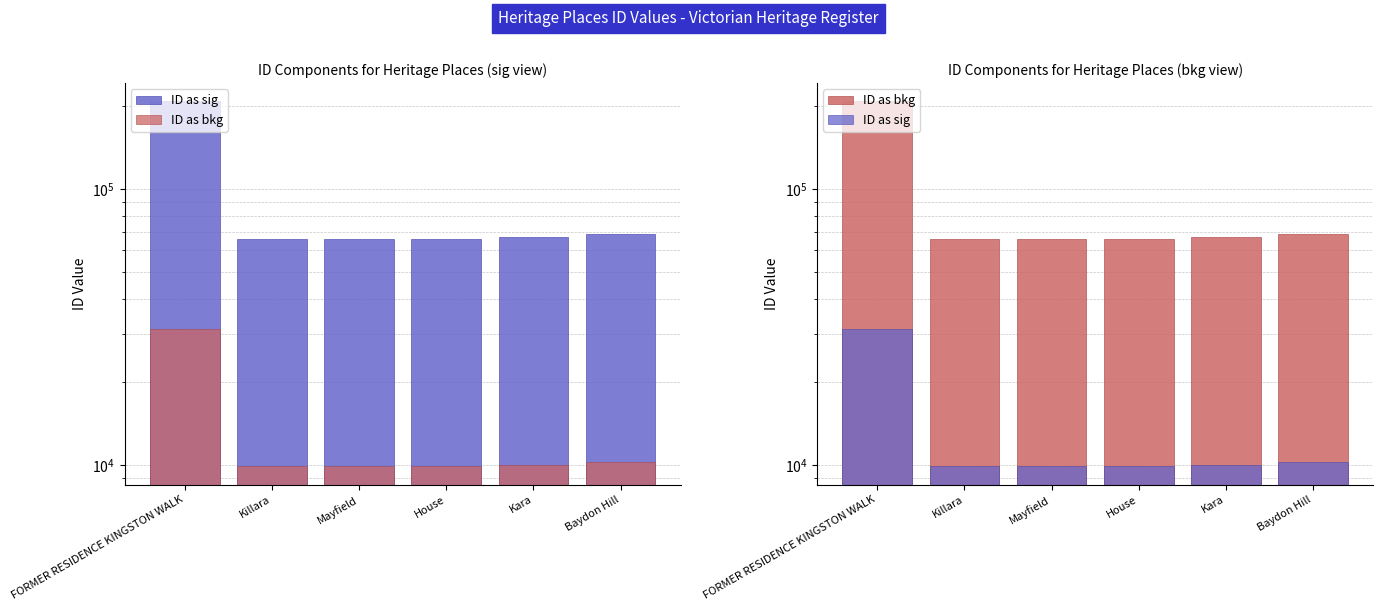

The ID as sig series shows 16029.5 at House. True or false?

False